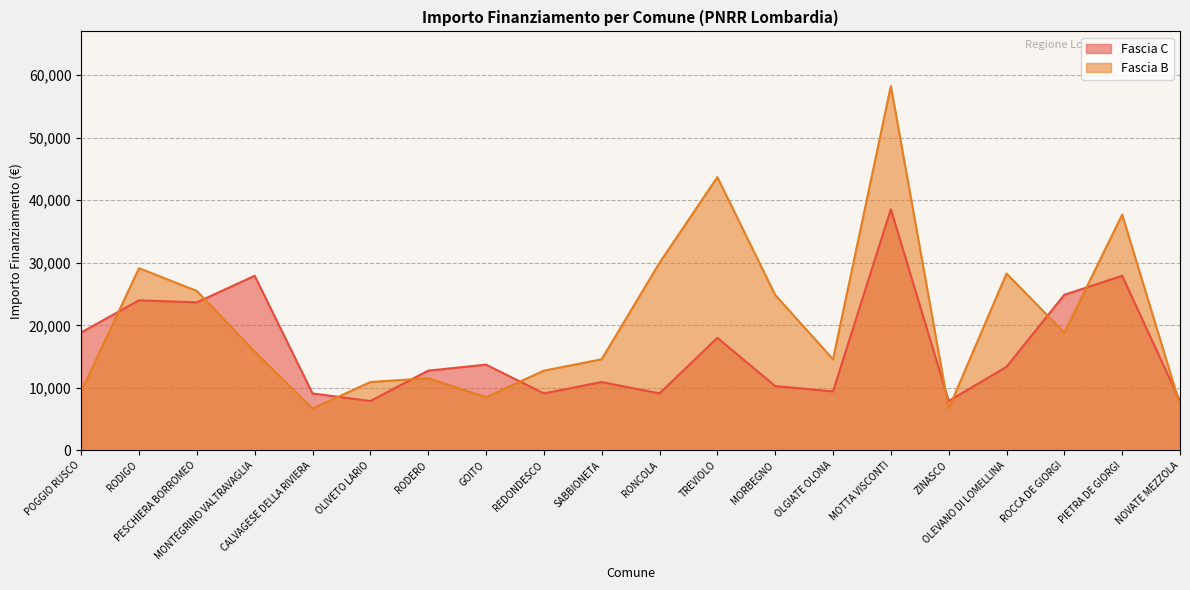

Rank the series at RODIGO from highest to lowest value.

Fascia B, Fascia C